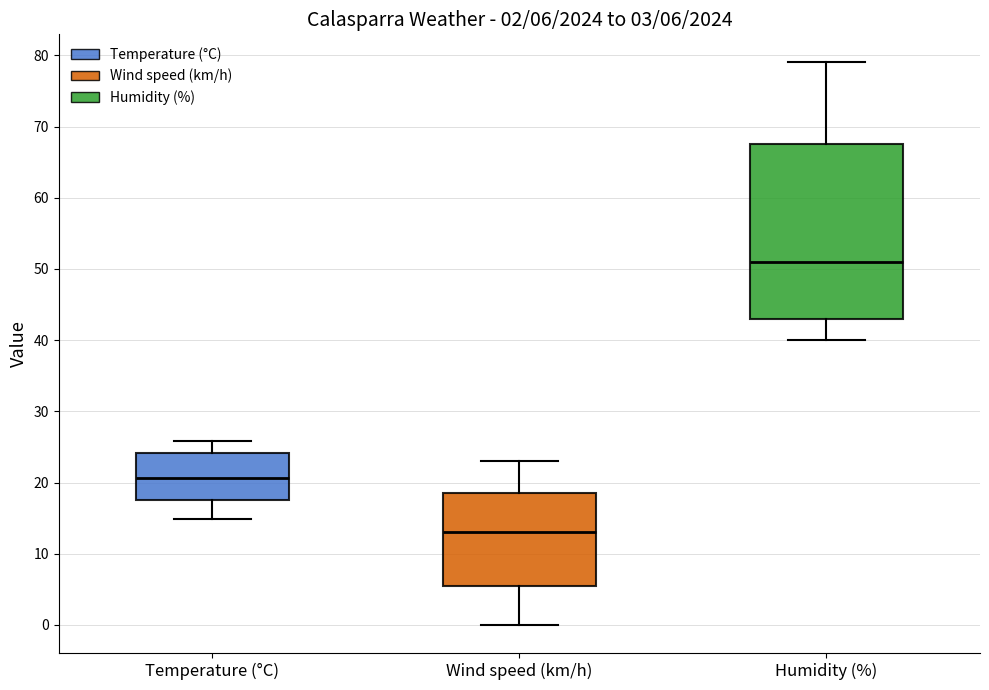

Which box has the lowest median line?

Wind speed (km/h)